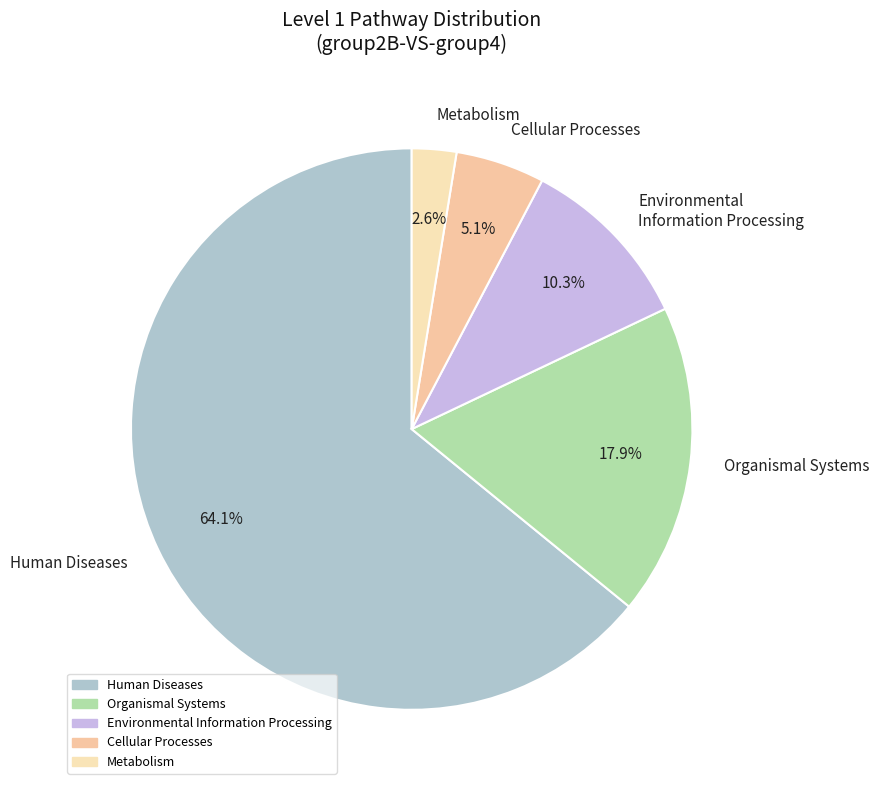

What is the smallest slice in the pie chart?

Metabolism